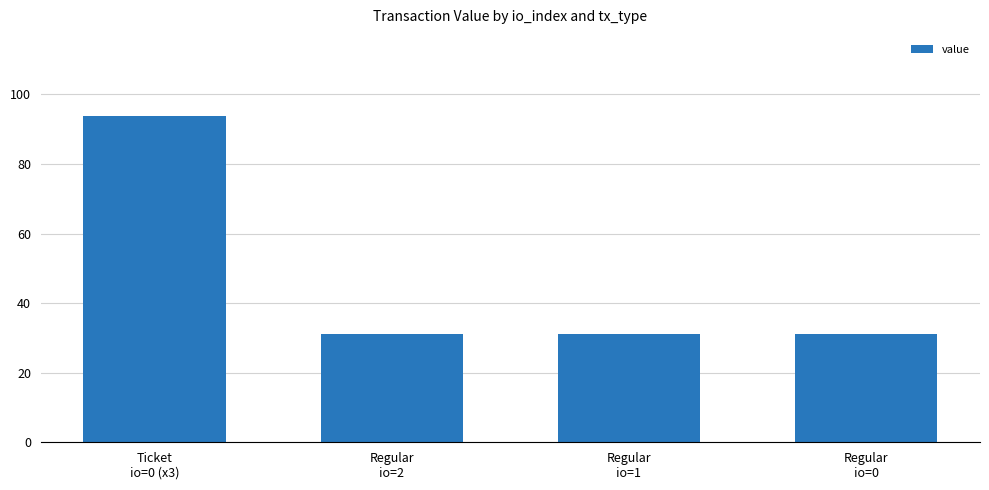

What is the label of the 3rd bar from the left?

Regular
io=1